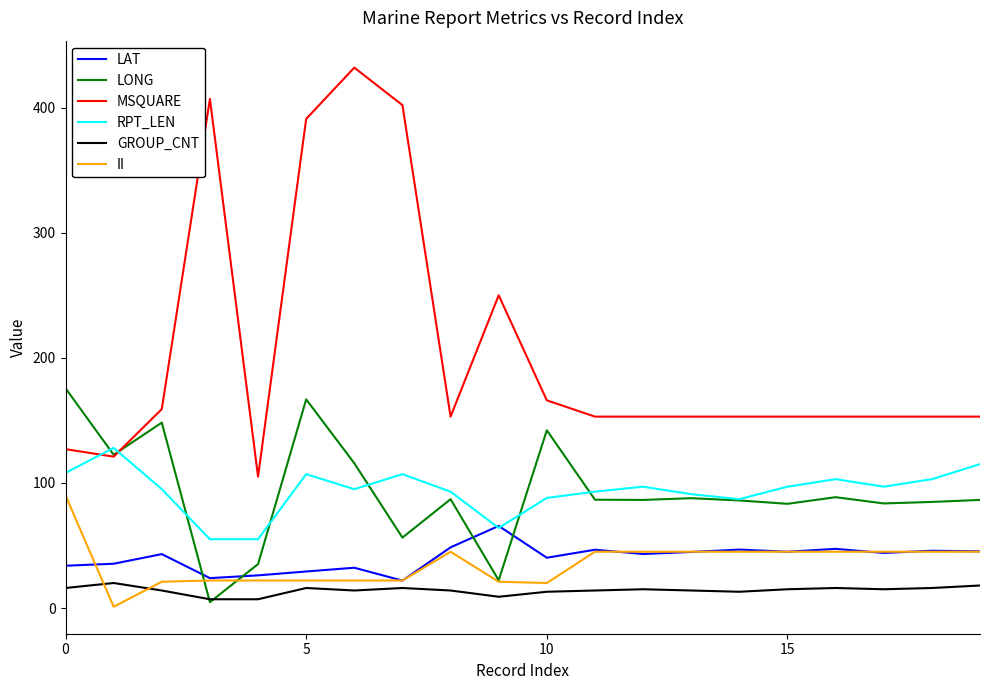

Which series has the largest total across all categories?

MSQUARE